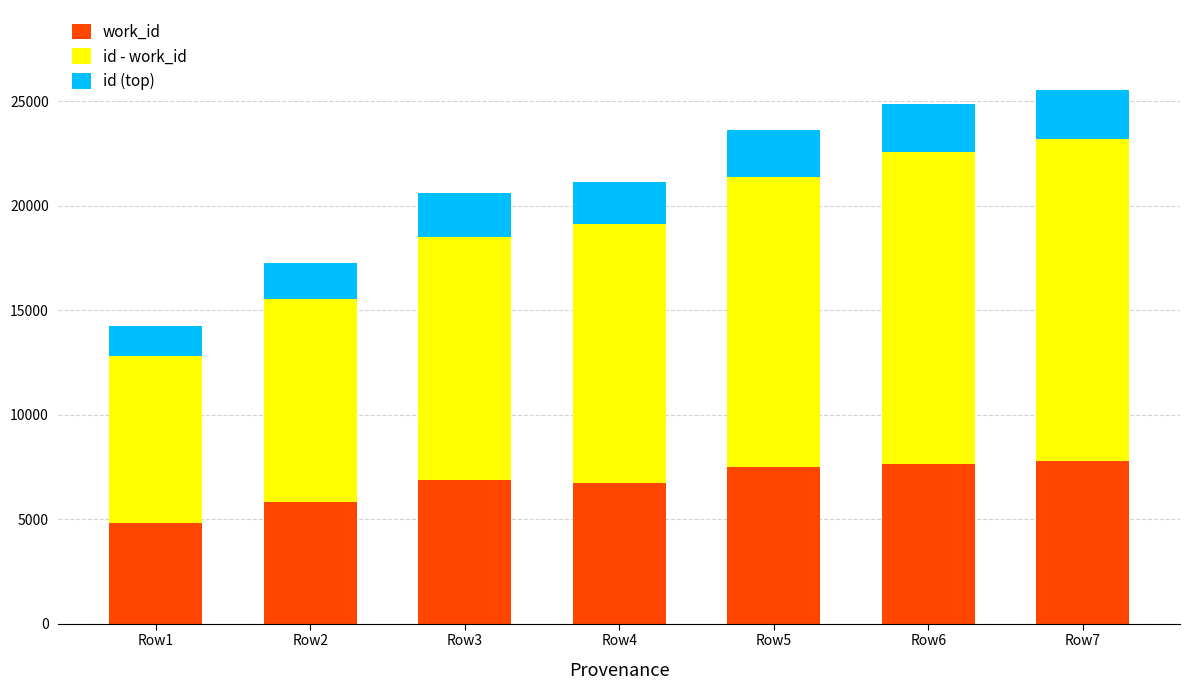

What is the total value across all series at Row7?

25529.3